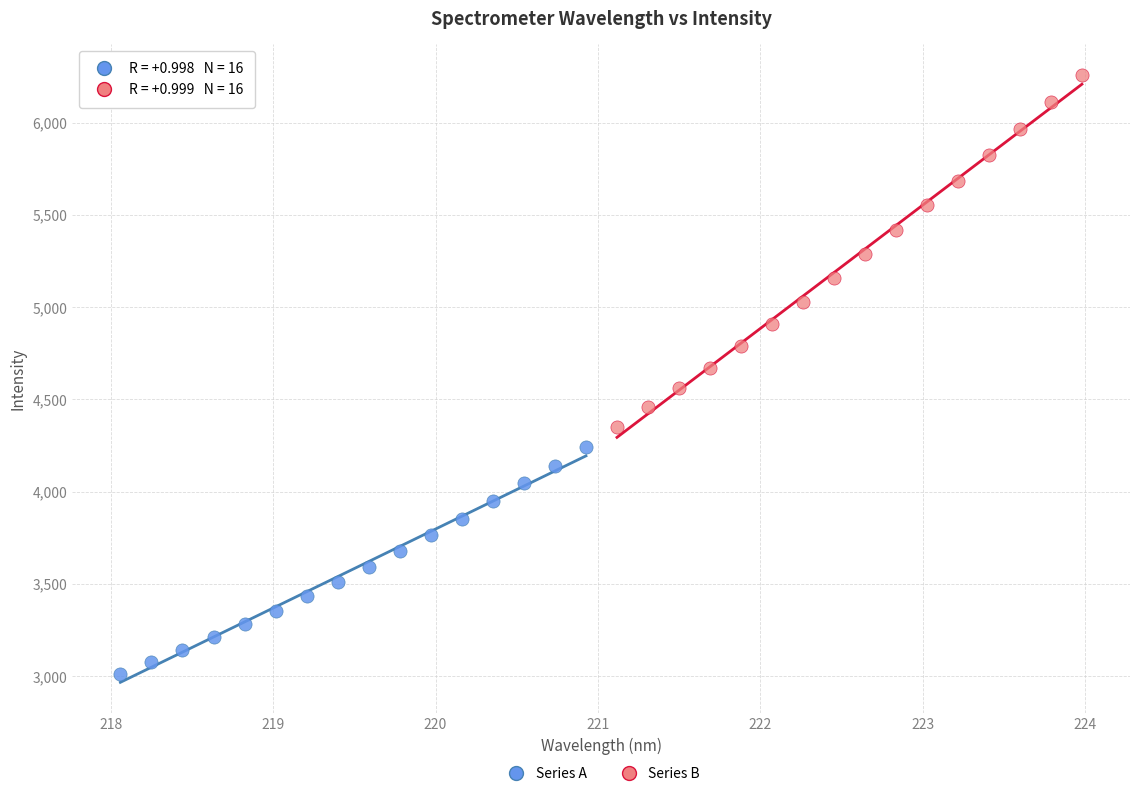

Which series contains the lowest Y value?

Series A